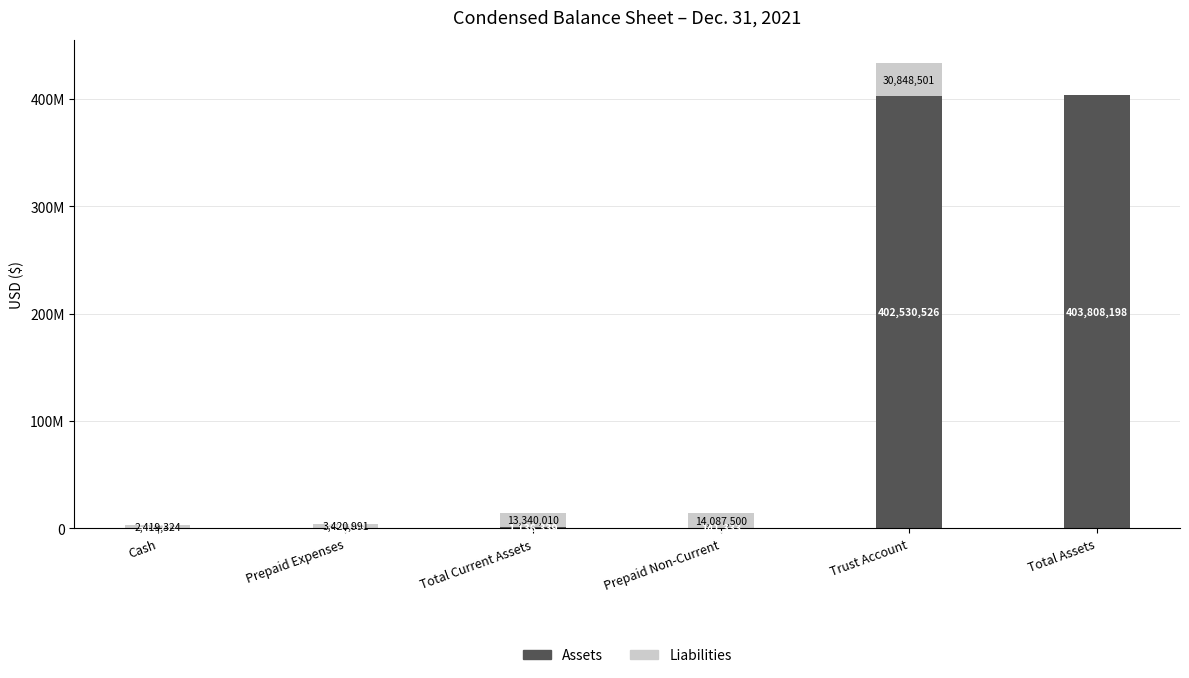

At which label does Liabilities first exceed 13340010?

Prepaid Non-Current